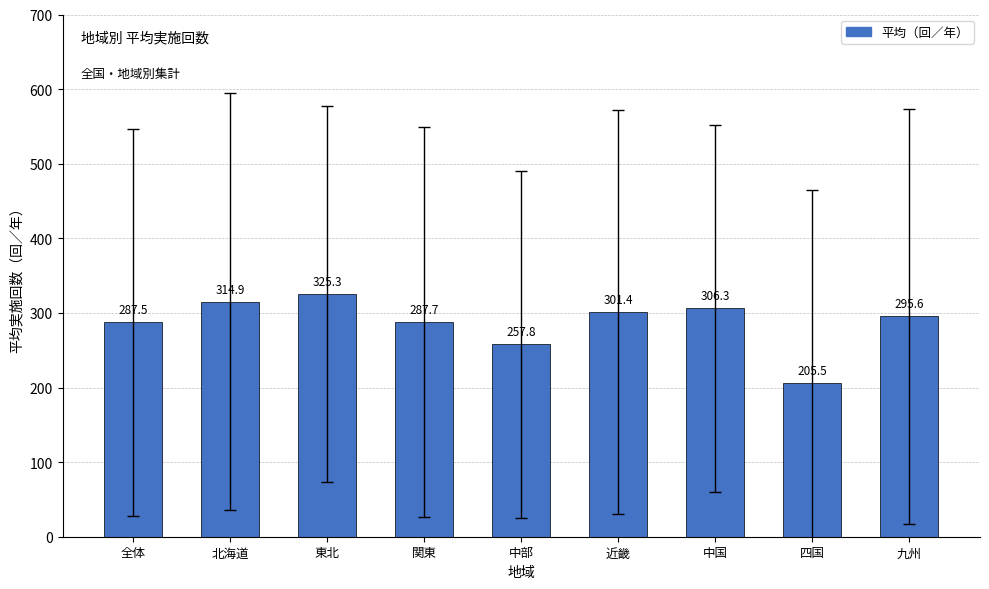

Rank the categories by value from lowest to highest.

四国, 中部, 全体, 関東, 九州, 近畿, 中国, 北海道, 東北